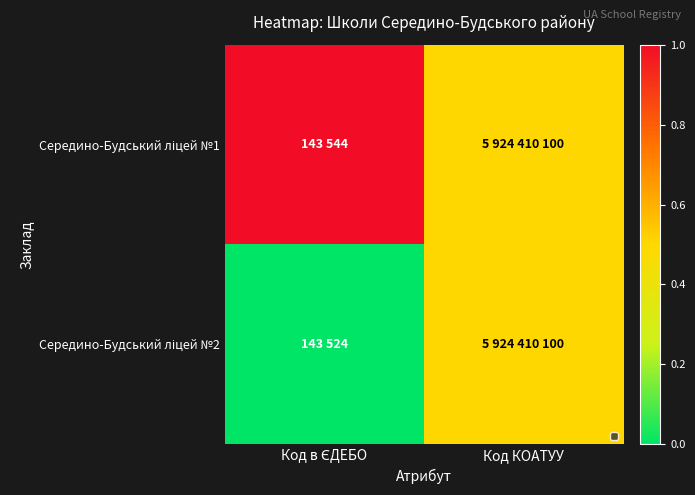

List the series in order of their peak value, highest first.

Середино-Будський ліцей №1, Середино-Будський ліцей №2